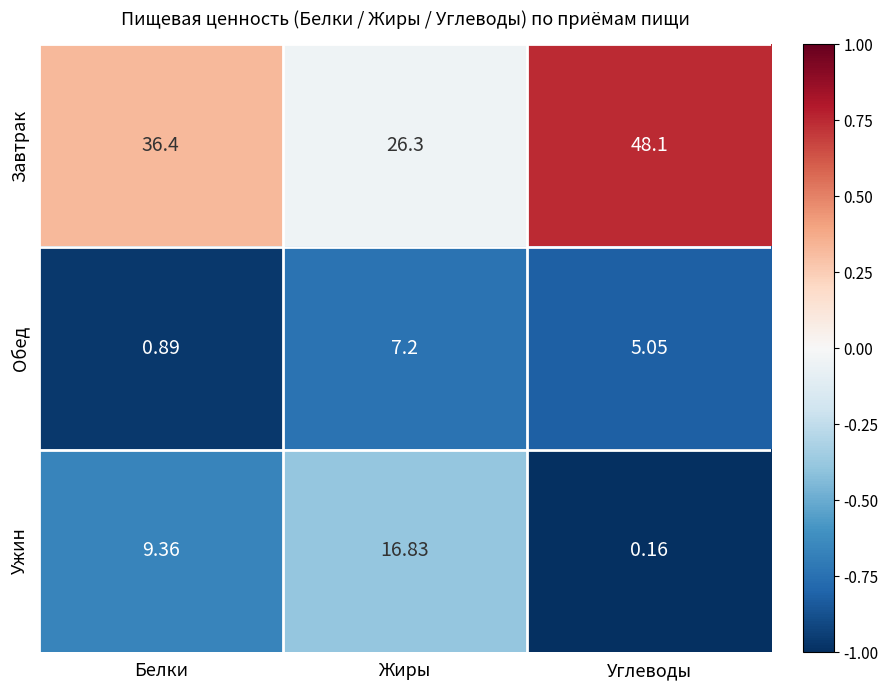

List the labels in order of Обед value, largest first.

Жиры, Углеводы, Белки